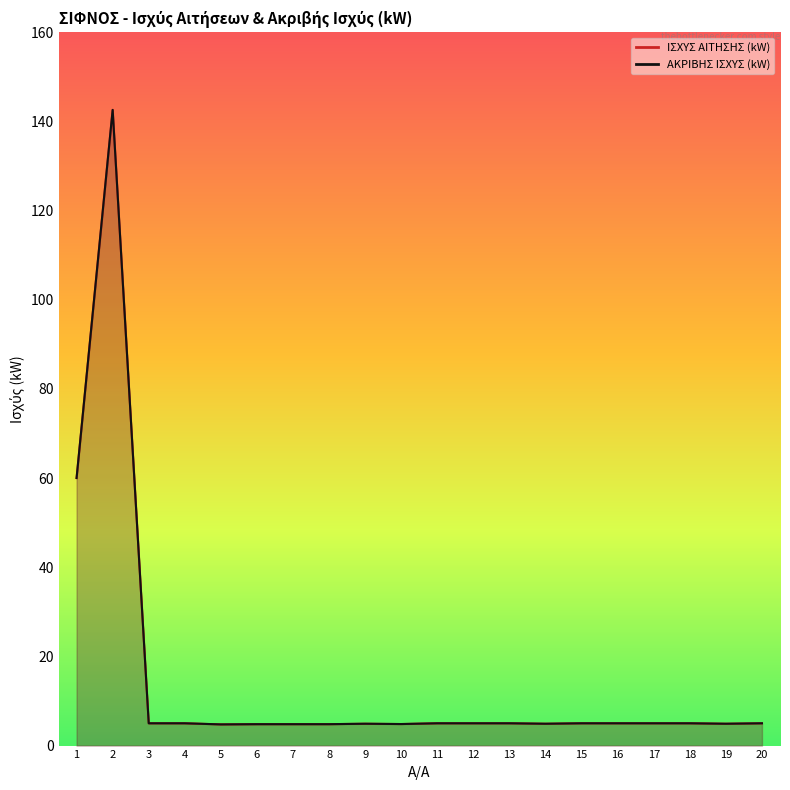

What is the value of the ΑΚΡΙΒΗΣ ΙΣΧΥΣ (kW) point at the 17th from the left?

5.0